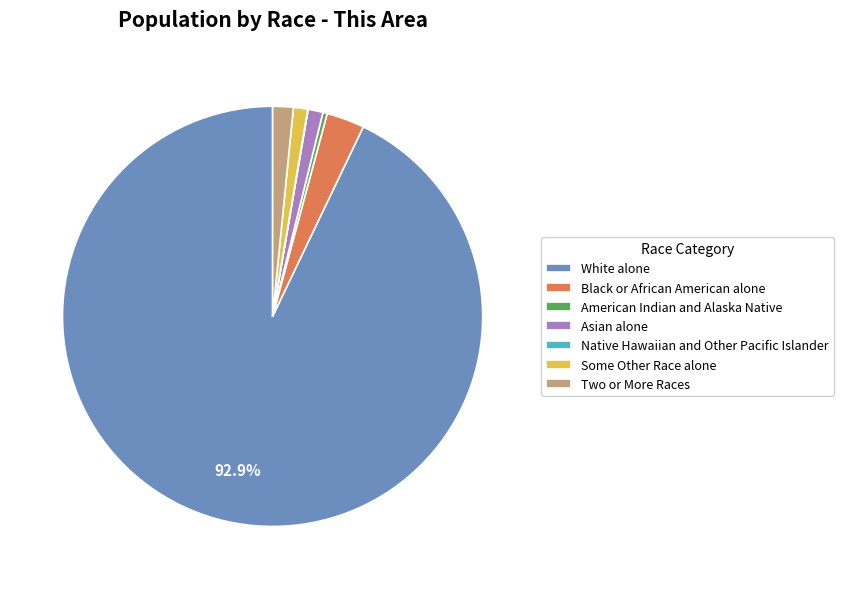

To the nearest percent, what percentage of the pie is Black or African American alone?

3%